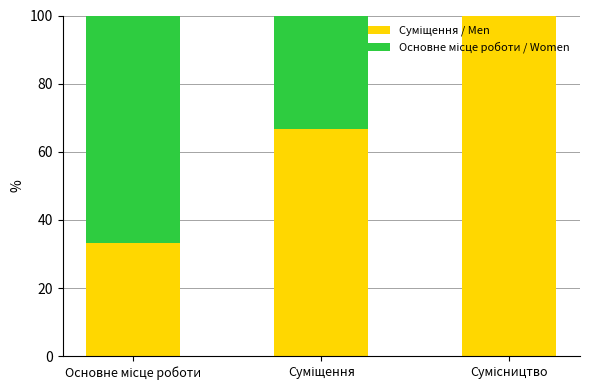

At how many categories does at least one series exceed 3?

3